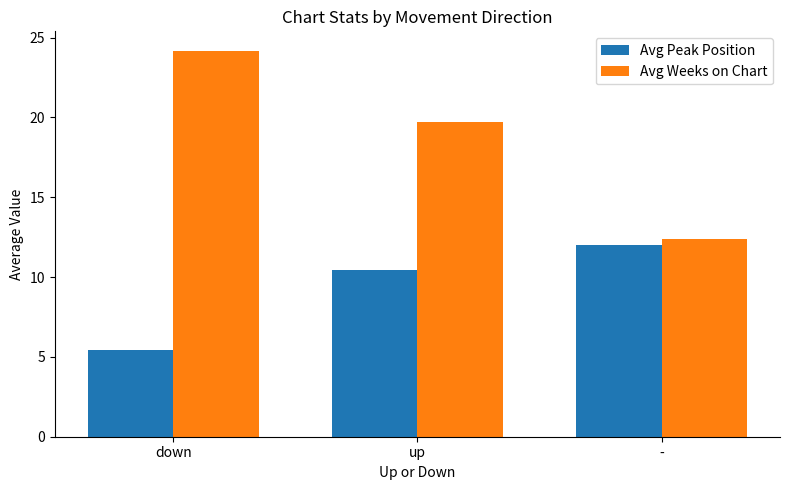

What is the average value of the Avg Weeks on Chart series?

18.8